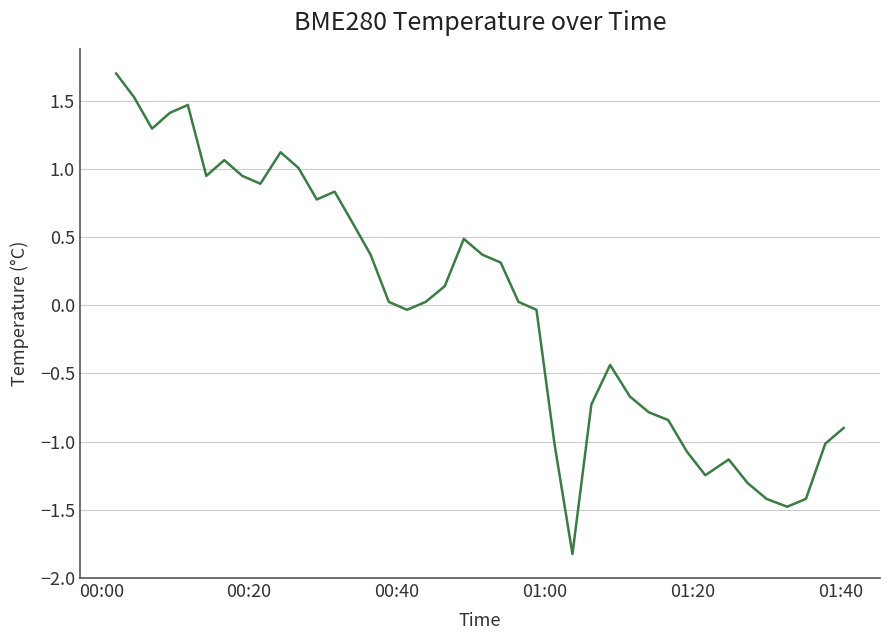

What is the greatest value displayed?

1.7